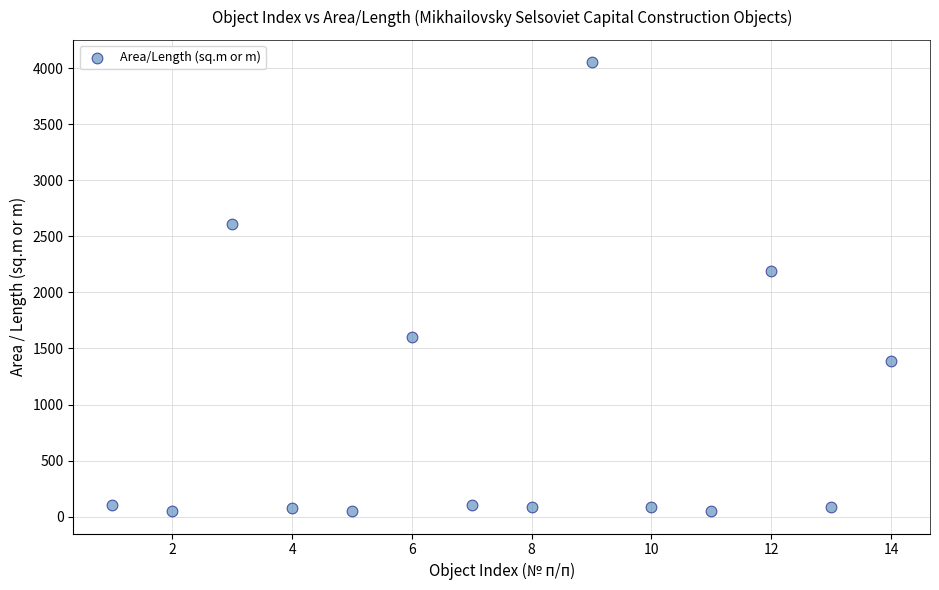

What Y value in the scatter plot is closest to 2050?

2191.0